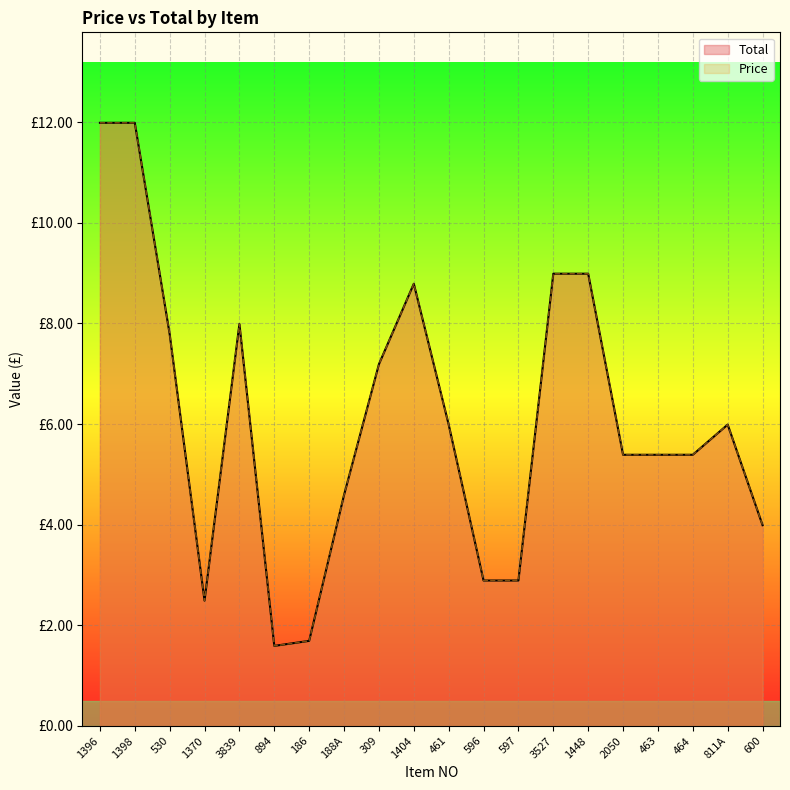

What is the sum of all Total values?

122.0